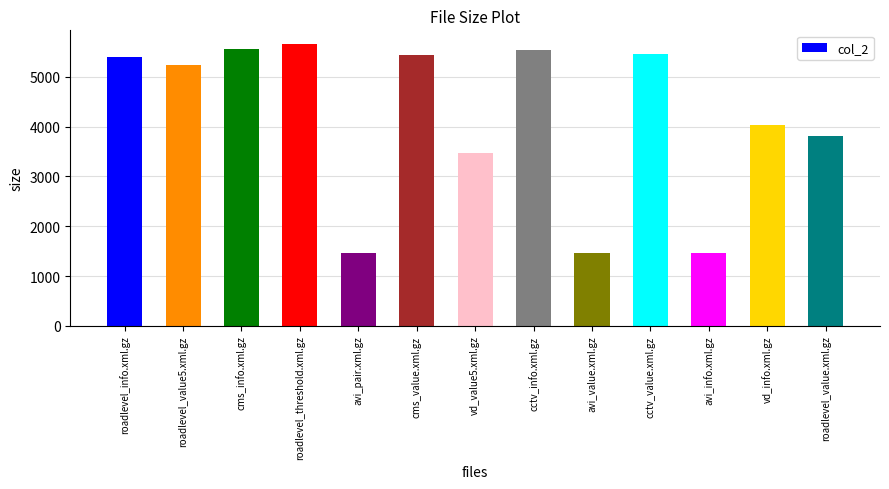

Between avi_pair.xml.gz and cms_info.xml.gz, which is larger?

cms_info.xml.gz